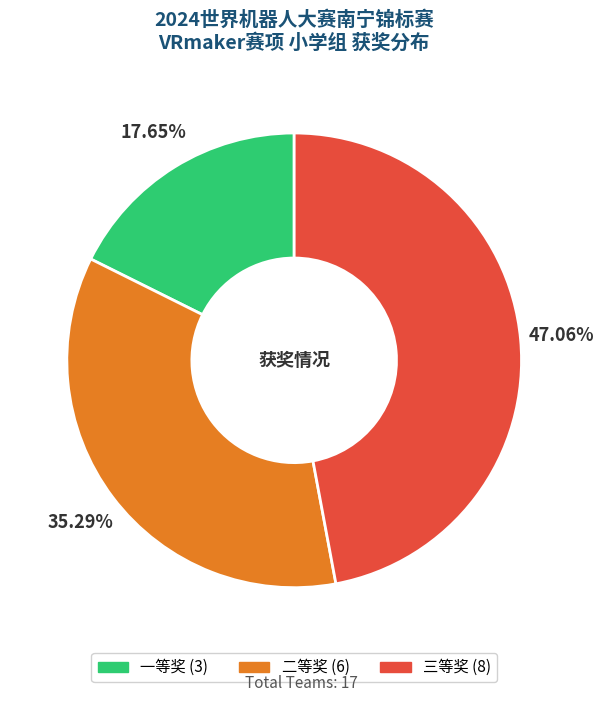

Is the sum of 三等奖 and 二等奖 greater than half?

Yes